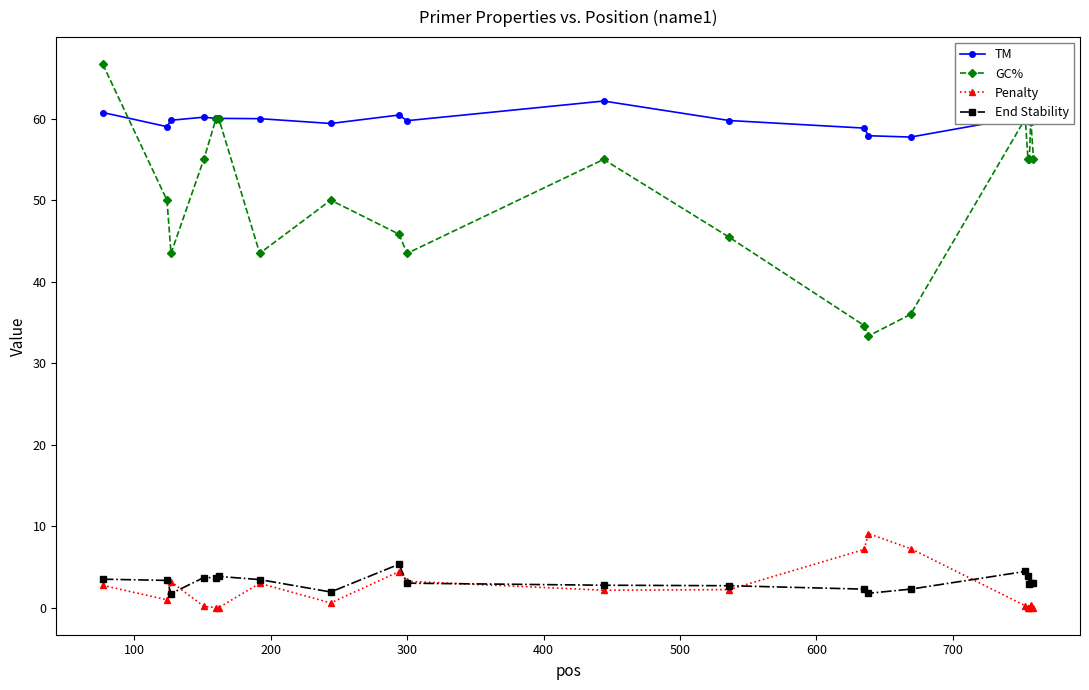

True or false: GC% and Penalty cross at least once.

False